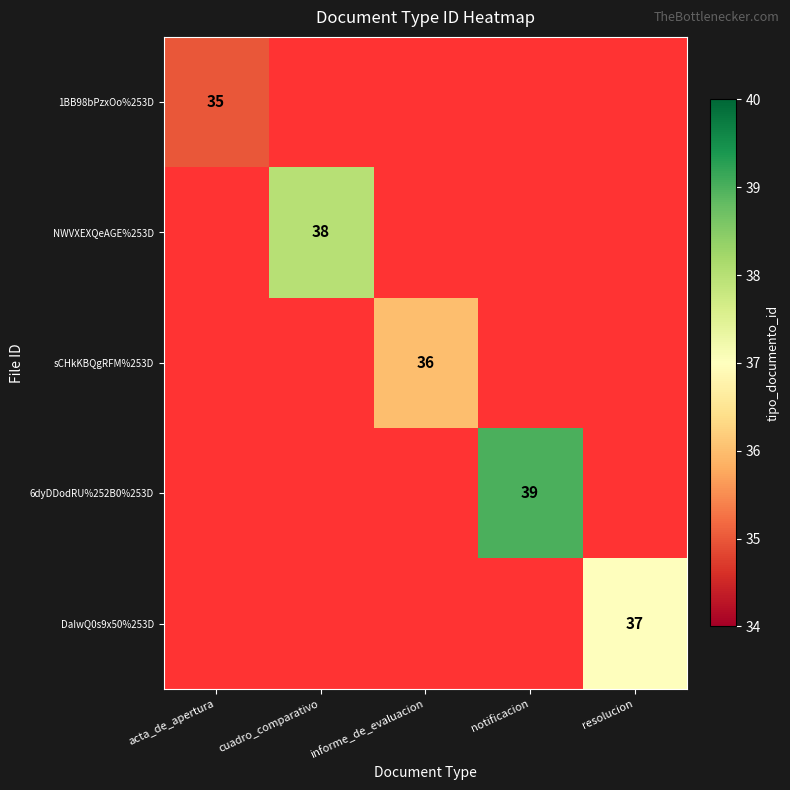

What is the maximum value shown in the chart?

39.0